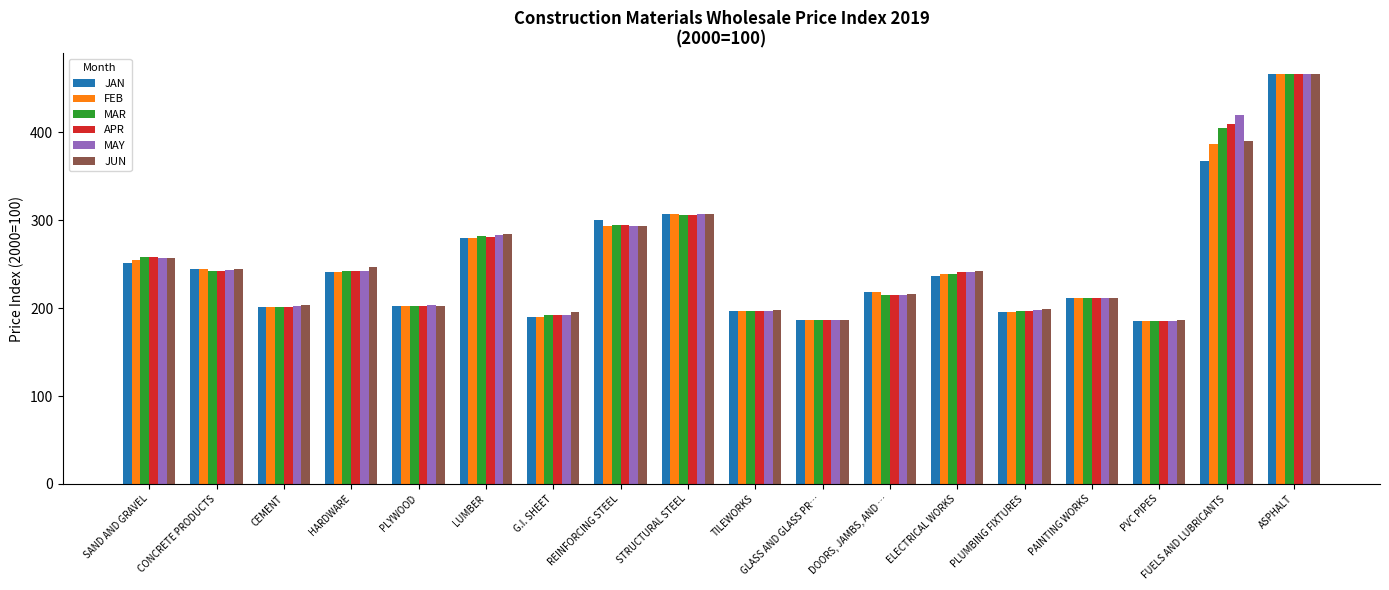

Is the value of APR at PVC PIPES greater than the value of FEB at REINFORCING STEEL?

No